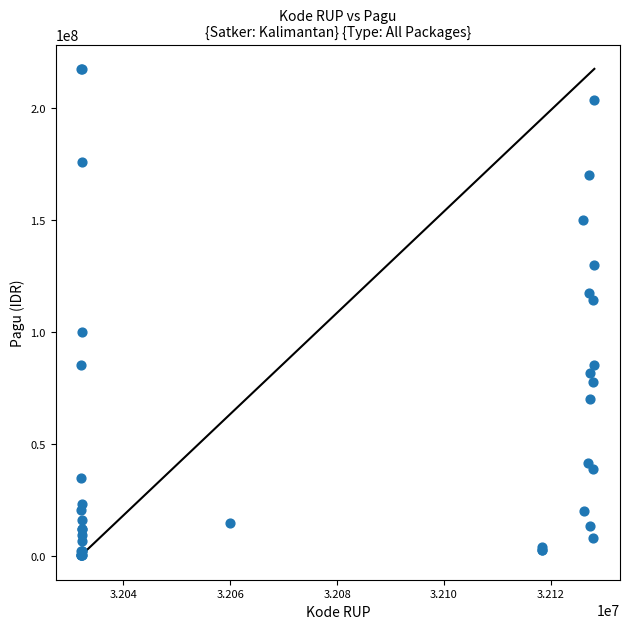

What Y value in the scatter plot is closest to 108830000?

114296000